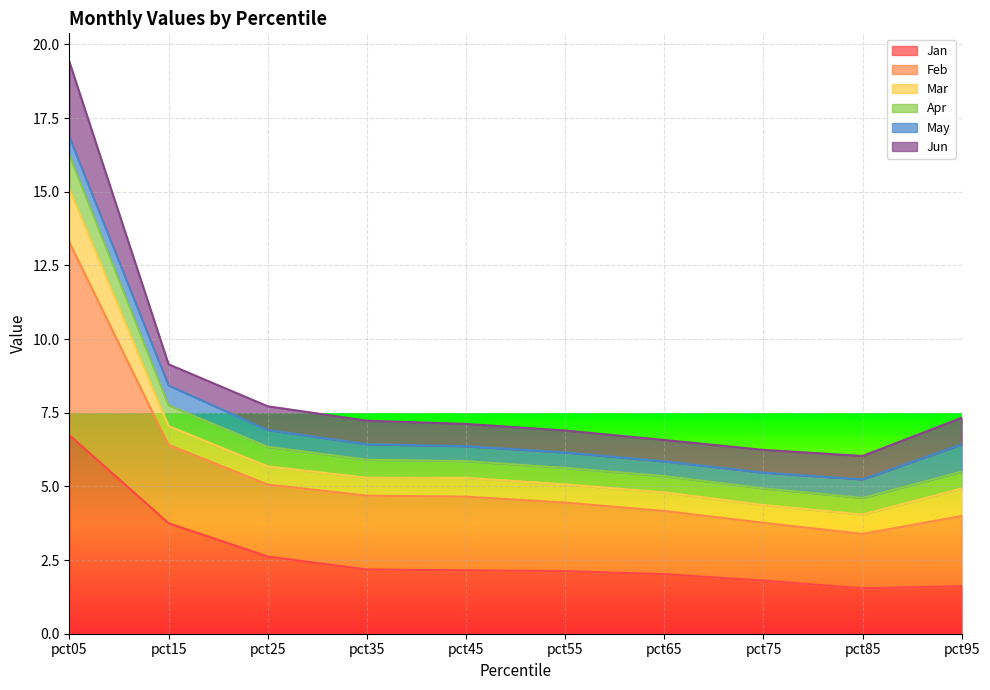

At which label does Apr reach its peak?

pct05